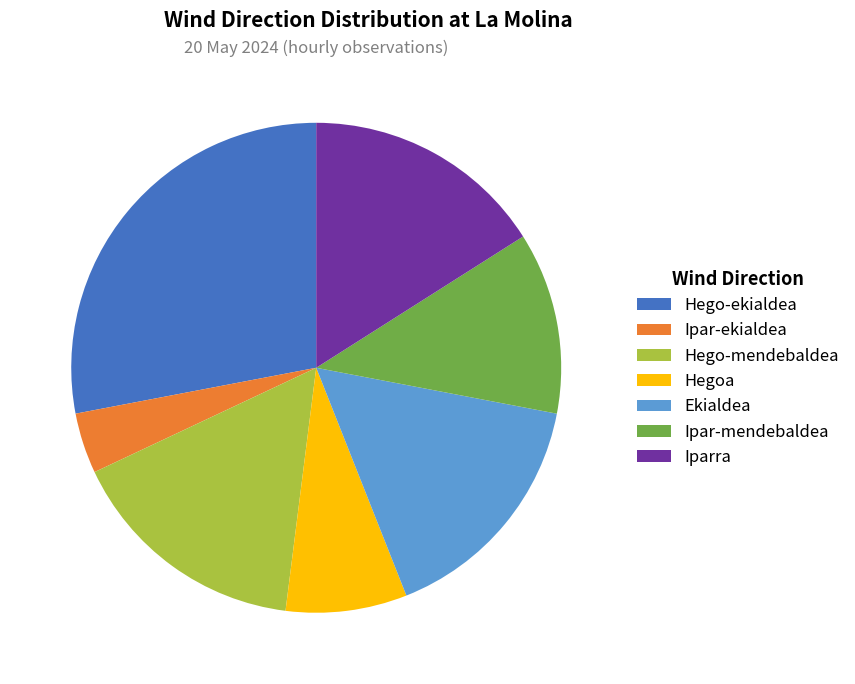

Which category has the biggest portion of the pie?

Hego-ekialdea